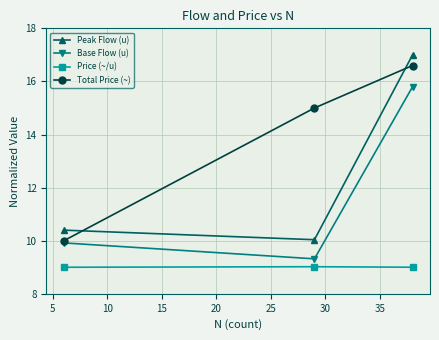

Reading left to right, extract all data points from this chart.

Peak Flow (u): 10.4	10.0	17.0
Base Flow (u): 9.9	9.3	15.8
Price (~/u): 9.0	9.0	9.0
Total Price (~): 10.0	15.0	16.6